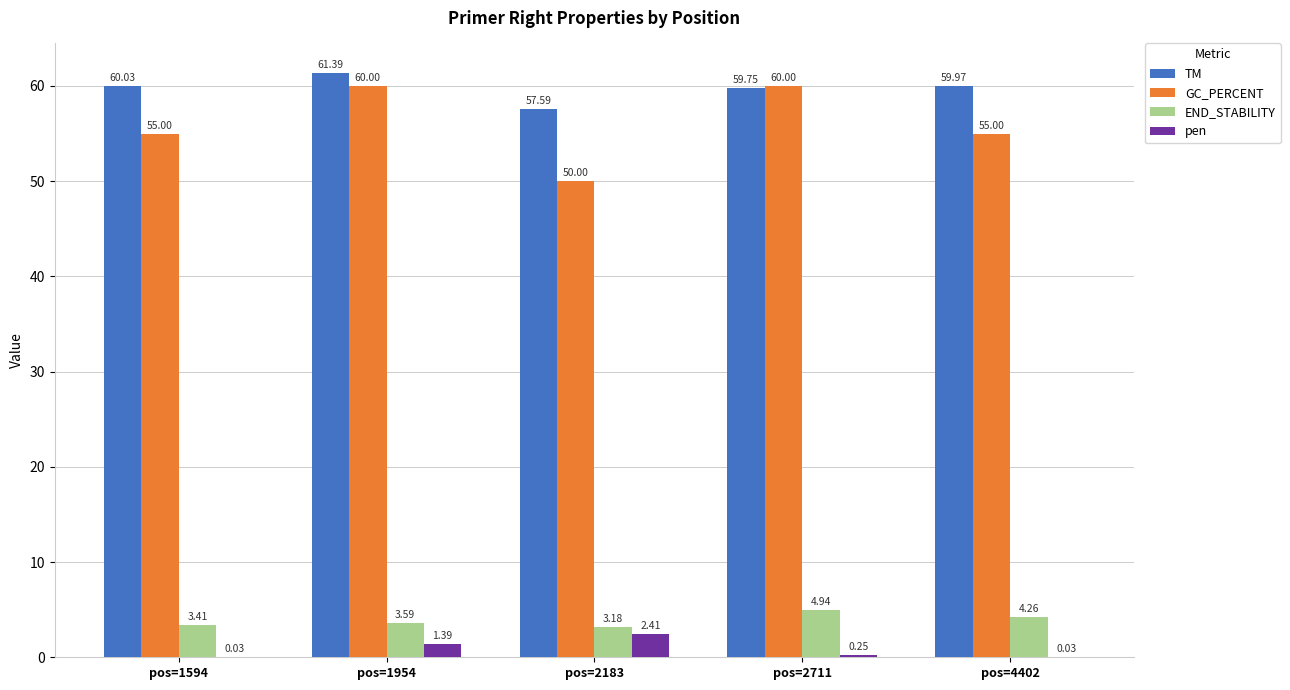

What is the difference between the GC_PERCENT values at pos=4402 and pos=2183?

5.0